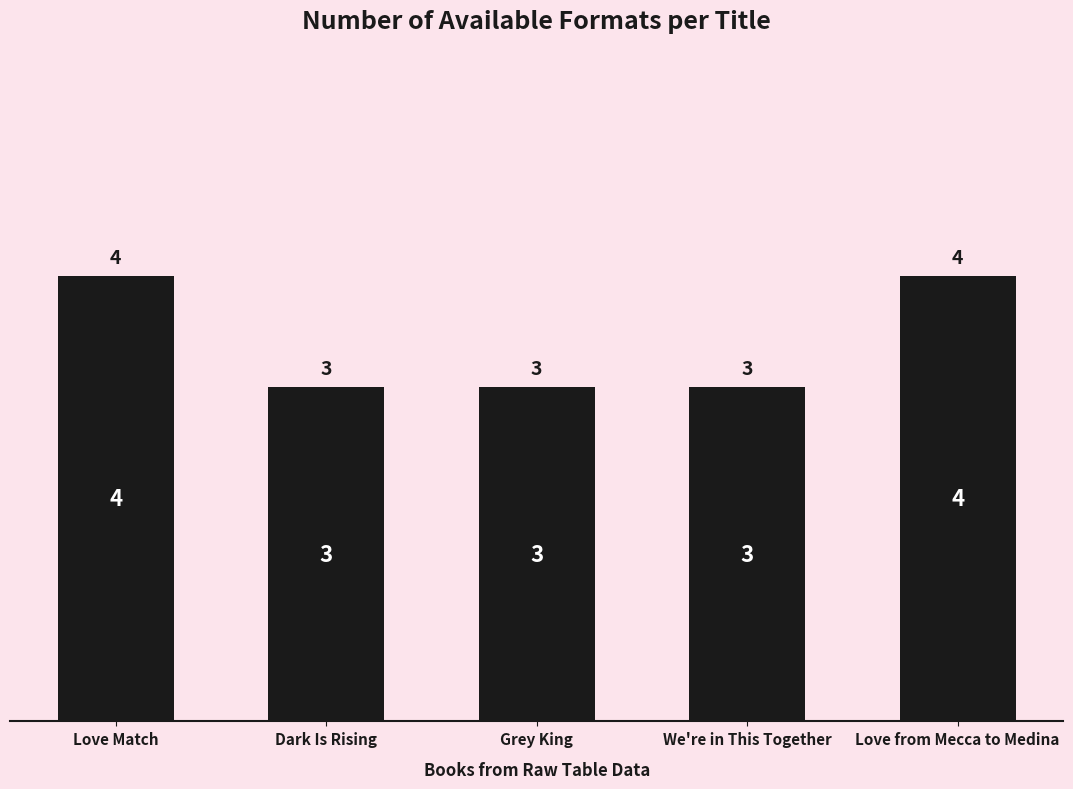

Reading right to left, what are all the values shown in this chart?

Love from Mecca to Medina=4	We're in This Together=3	Grey King=3	Dark Is Rising=3	Love Match=4